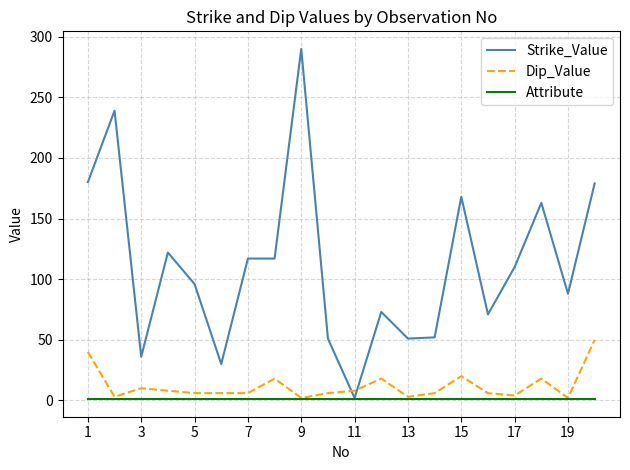

Which series has the widest spread of values?

Strike_Value